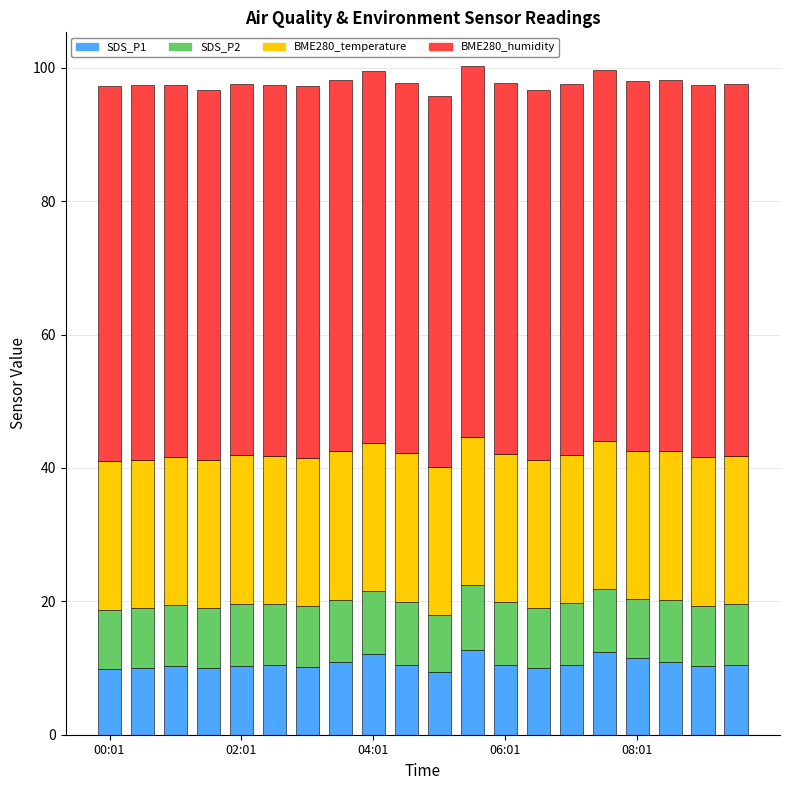

What is the maximum value for SDS_P1?

12.8